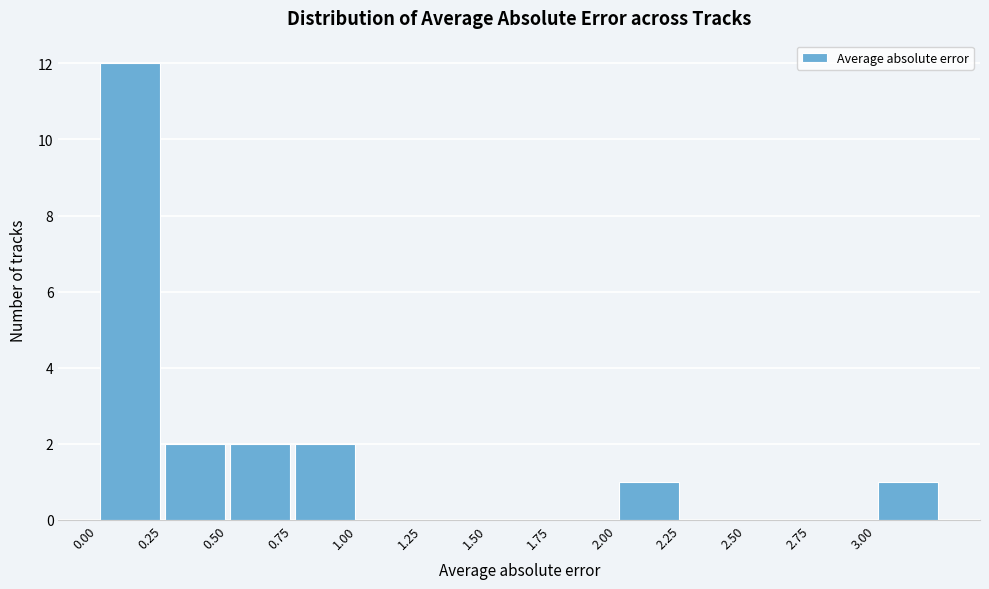

Reading left to right, list every bar in this chart as the range it spans on the x-axis followed by its height. The values are not printed on the chart, so give them approximately, as read against the axis.

0.00 to 0.25: 12
0.25 to 0.50: 2
0.50 to 0.75: 2
0.75 to 1.00: 2
1.00 to 1.25: 0
1.25 to 1.50: 0
1.50 to 1.75: 0
1.75 to 2.00: 0
2.00 to 2.25: 1
2.25 to 2.50: 0
2.50 to 2.75: 0
2.75 to 3.00: 0
3.00 to 3.25: 1